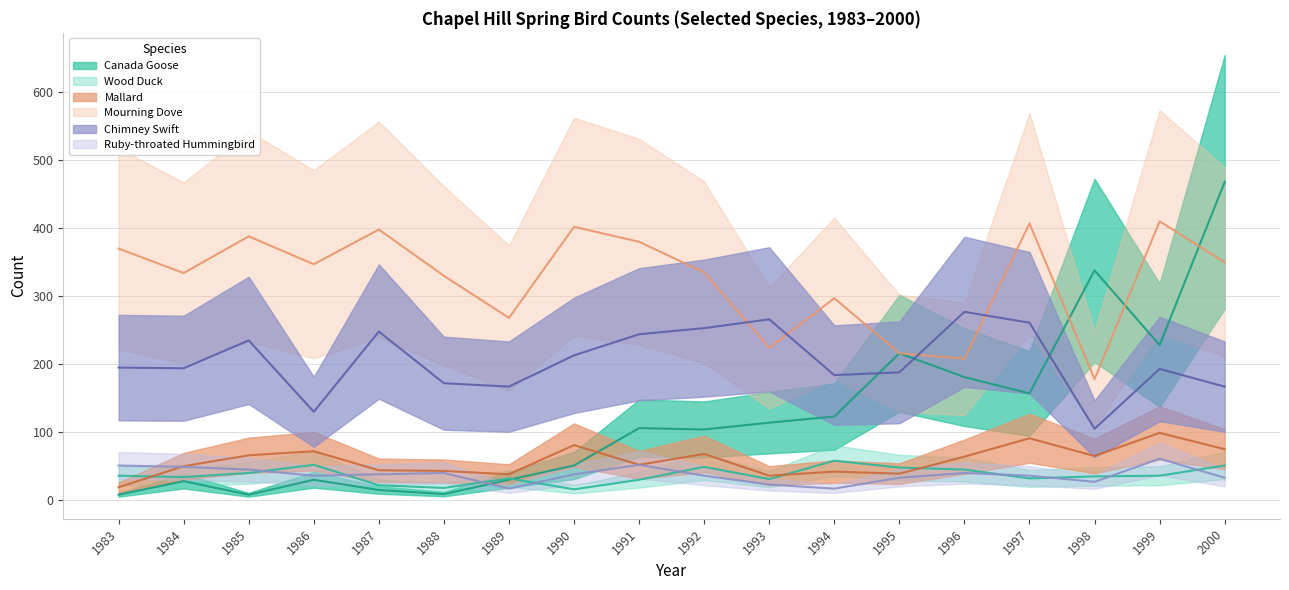

At which category is the sum across all series the highest?

2000